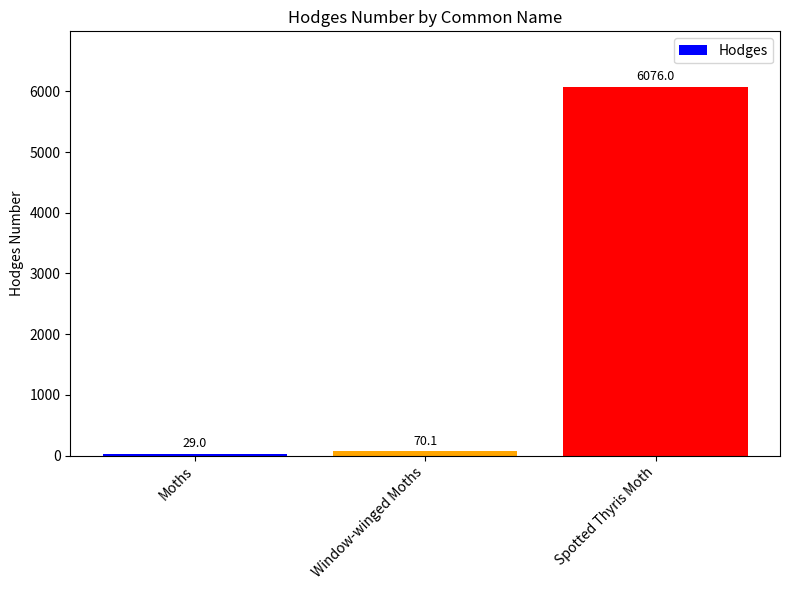

Rank the categories by value from highest to lowest.

Spotted Thyris Moth, Window-winged Moths, Moths